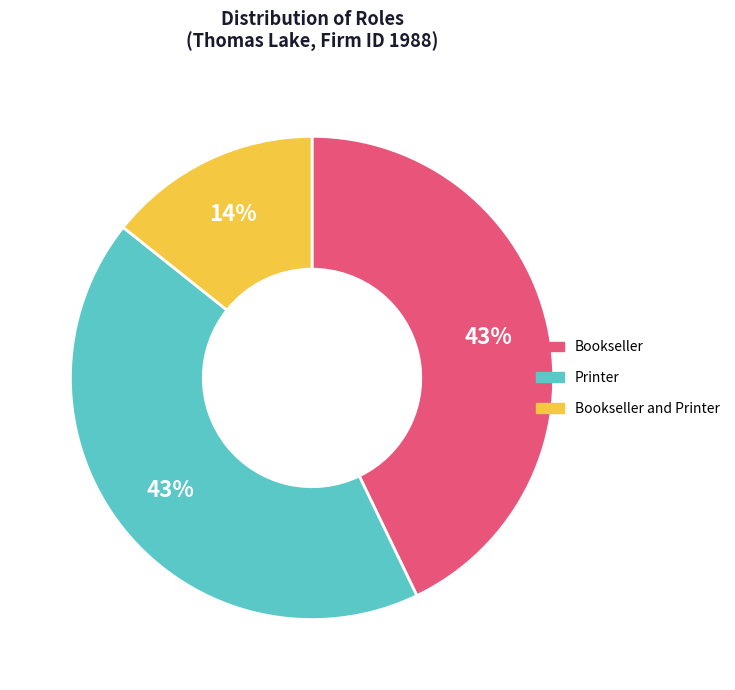

Is there a majority slice in this chart?

No